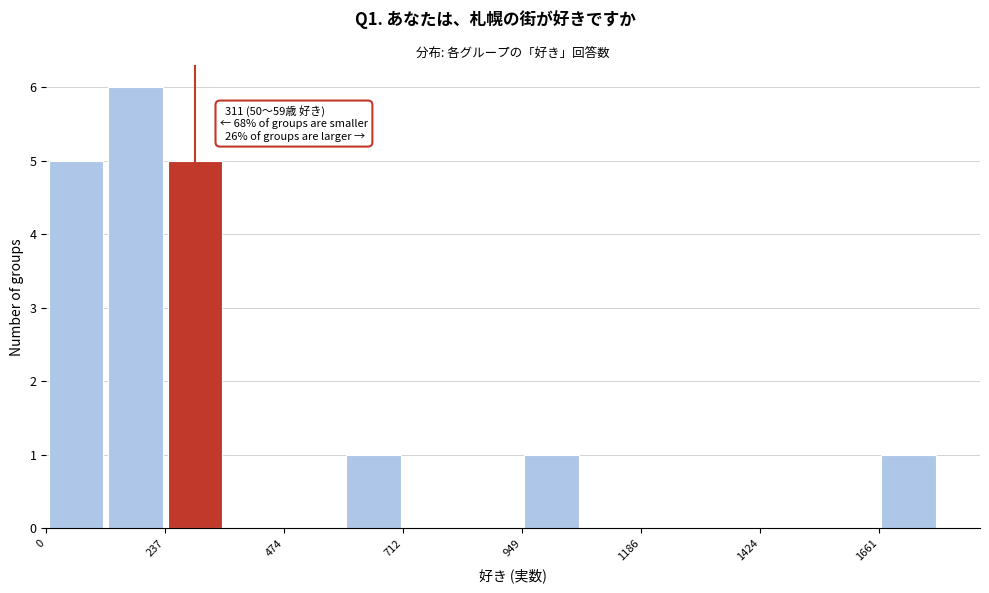

Around what value on the x-axis is the tallest bar? Give the approximate position of its centre, as read against the axis.

200